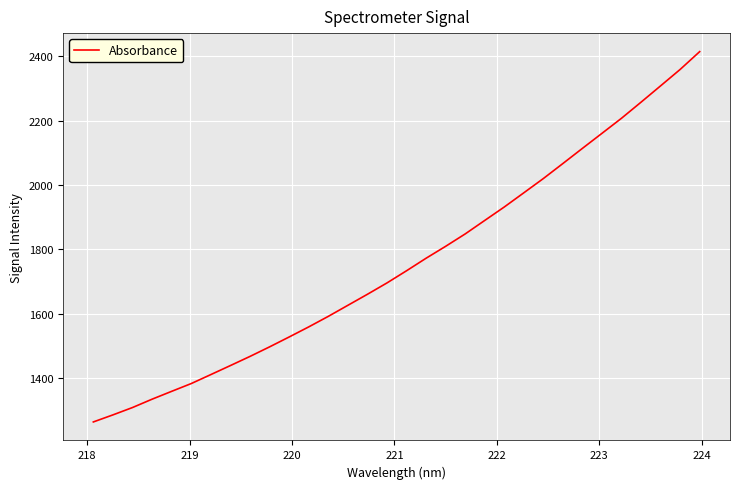

Does the chart have visible grid lines?

Yes